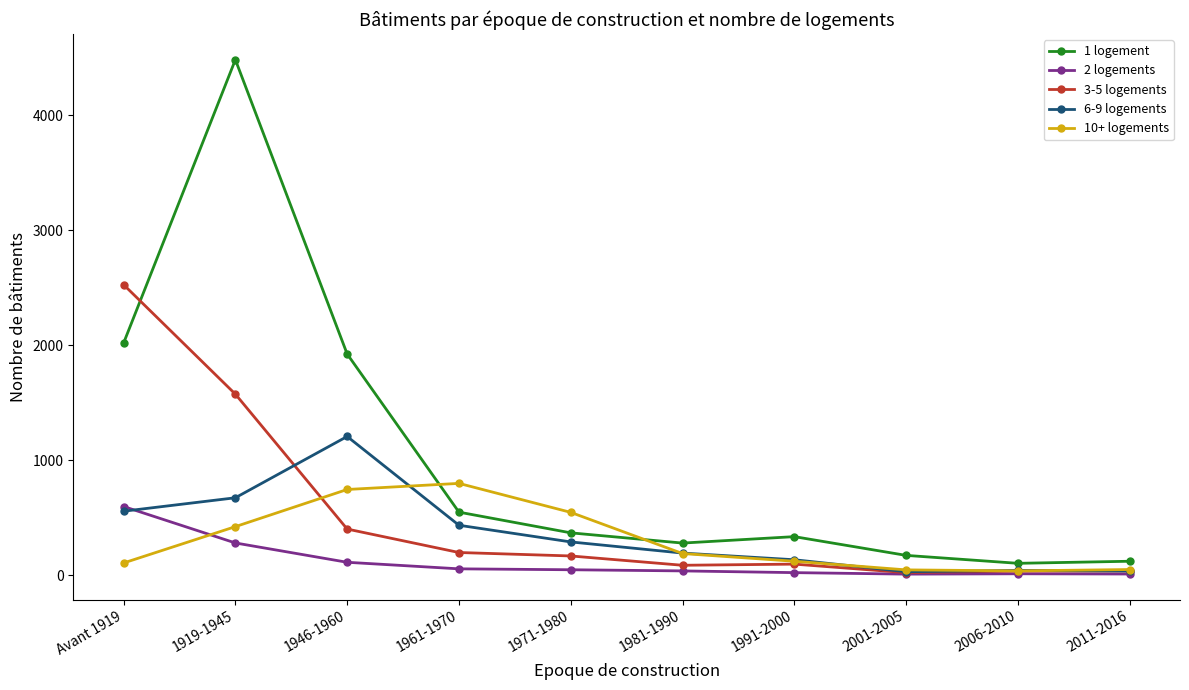

List the series in order of their peak value, lowest first.

2 logements, 10+ logements, 6-9 logements, 3-5 logements, 1 logement